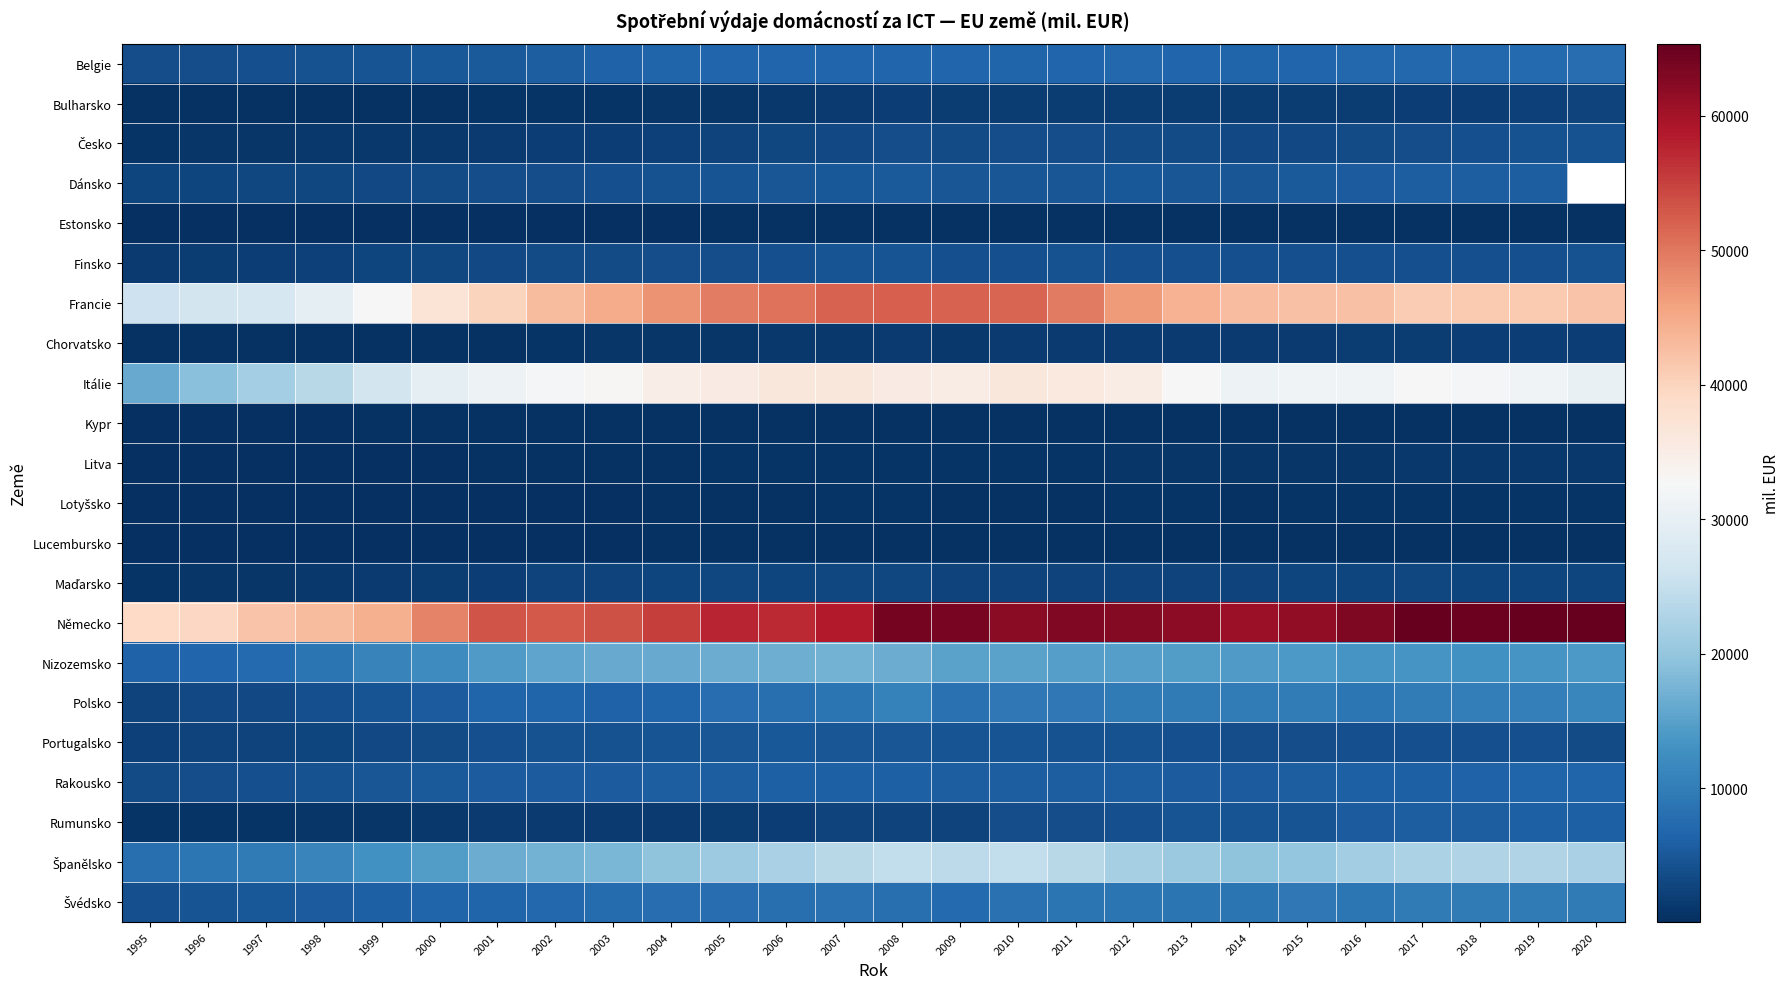

Which series has the largest total across all categories?

Německo